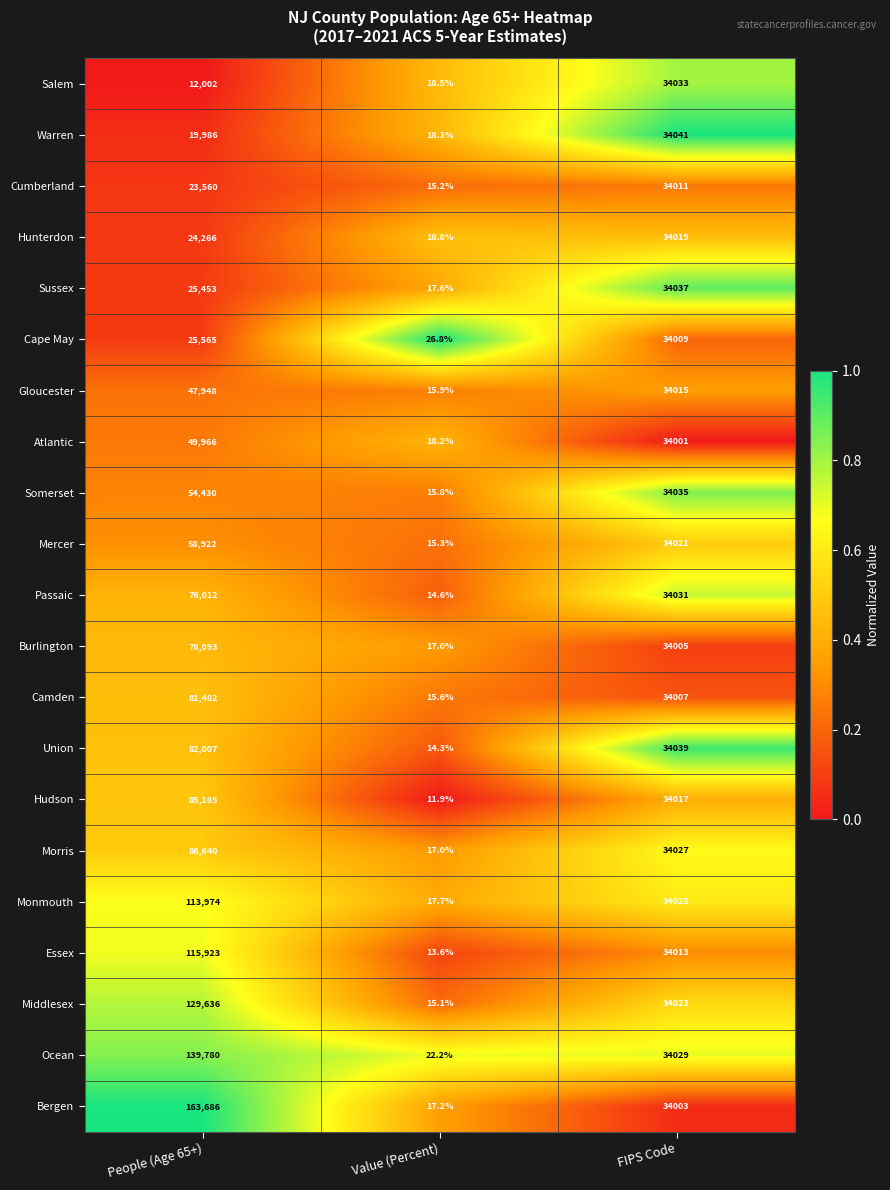

Where does the Mercer series first go above 34021?

People (Age 65+)